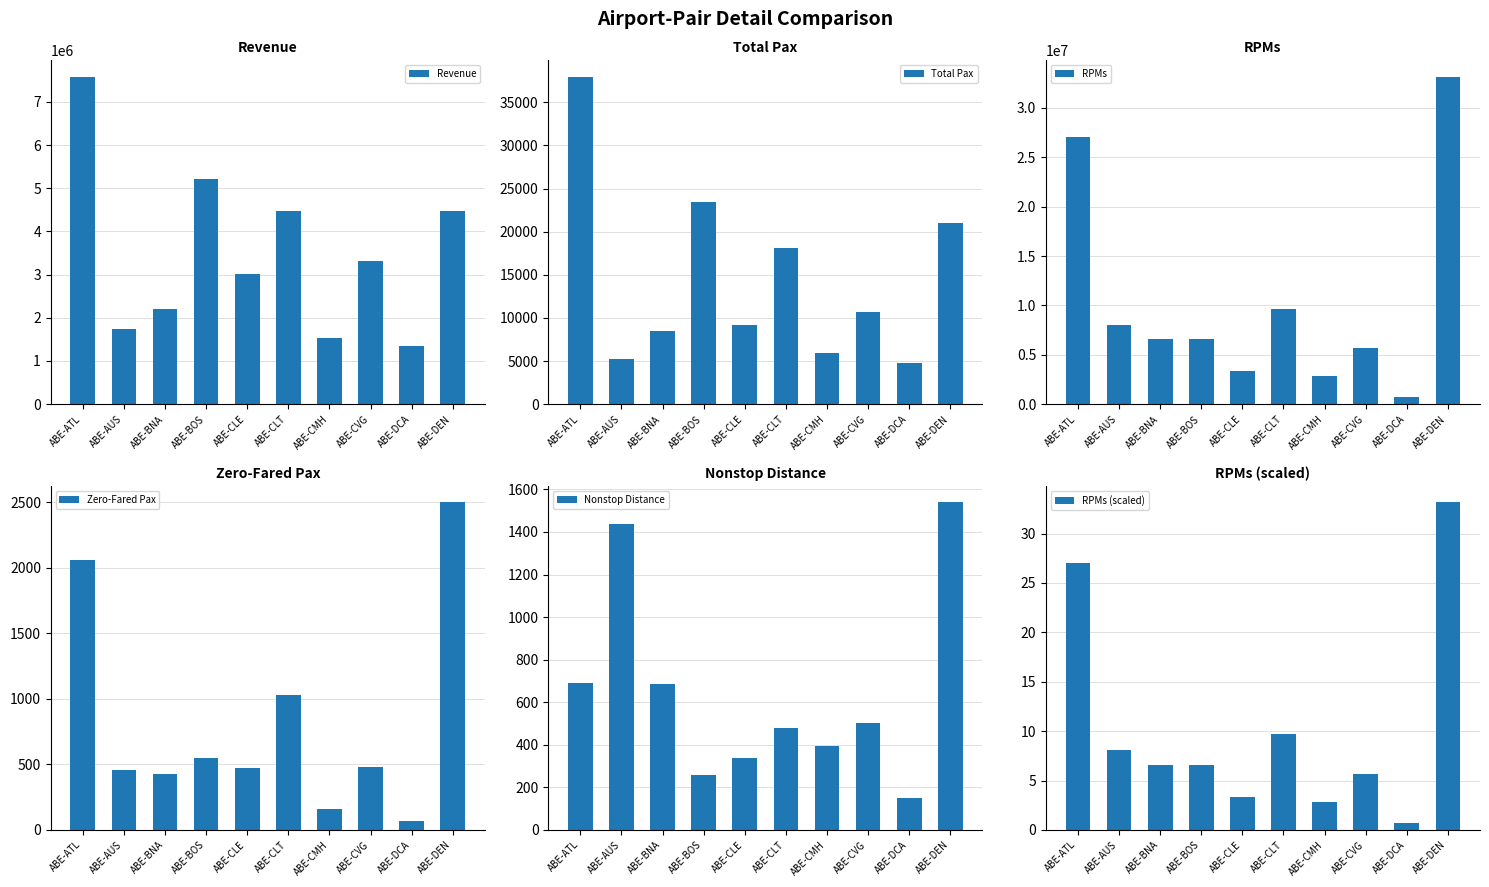

What is the maximum value for RPMs (scaled)?

33.2